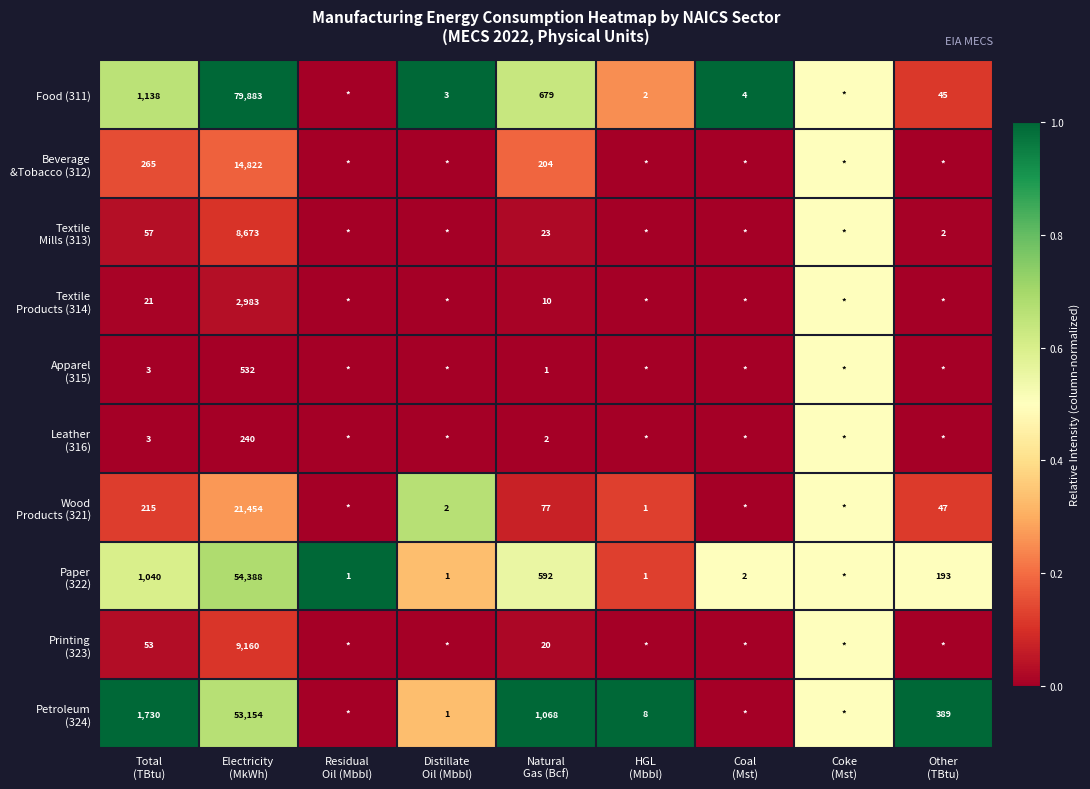

Which category has the highest value across all series?

Electricity
(MkWh)